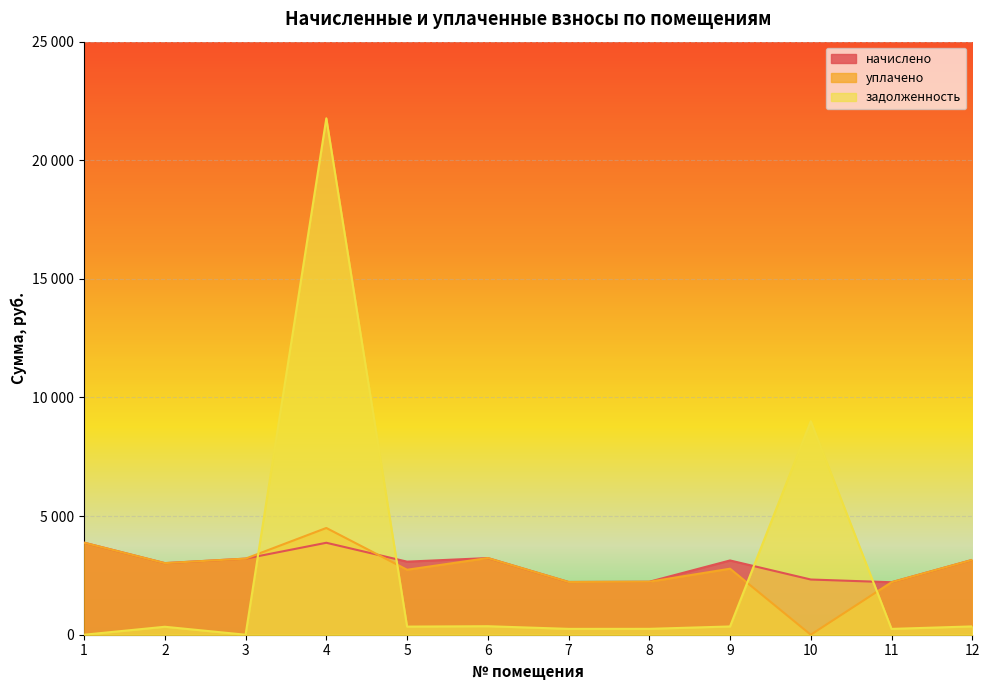

The уплачено series shows 1067.5 at 2. True or false?

False